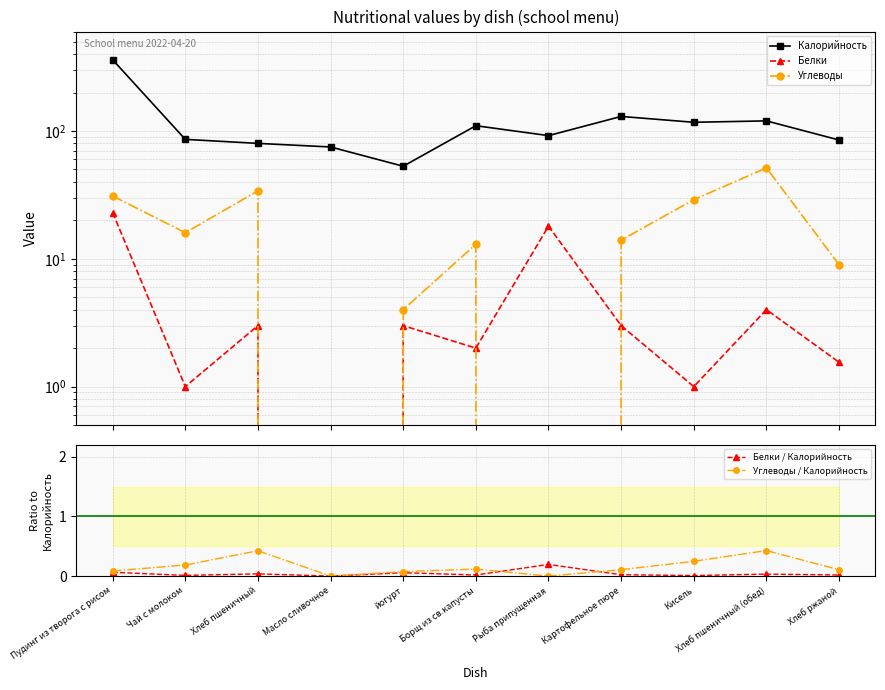

Where is the first local maximum for Калорийность?

Борщ из св.капусты